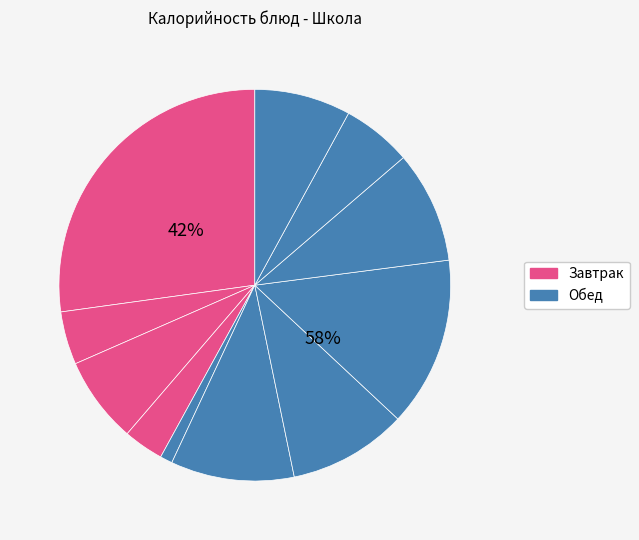

True or false: Бутерброд с ветчиной accounts for 1% of the total.

False